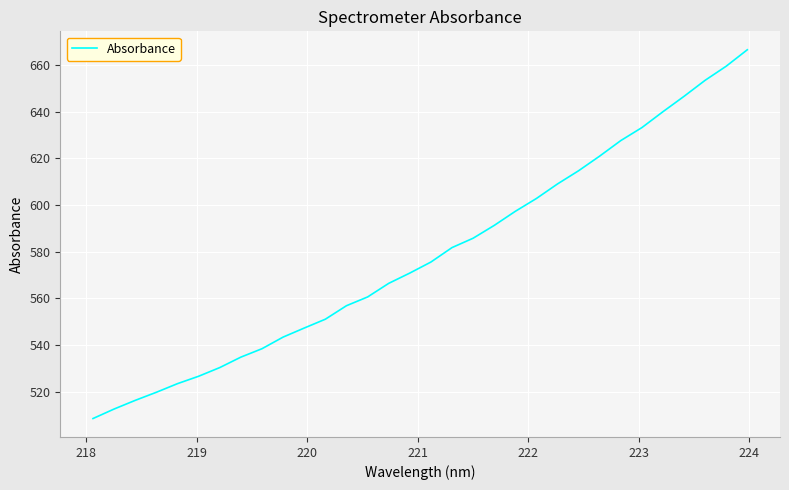

What is the minimum value shown in the chart?

508.6